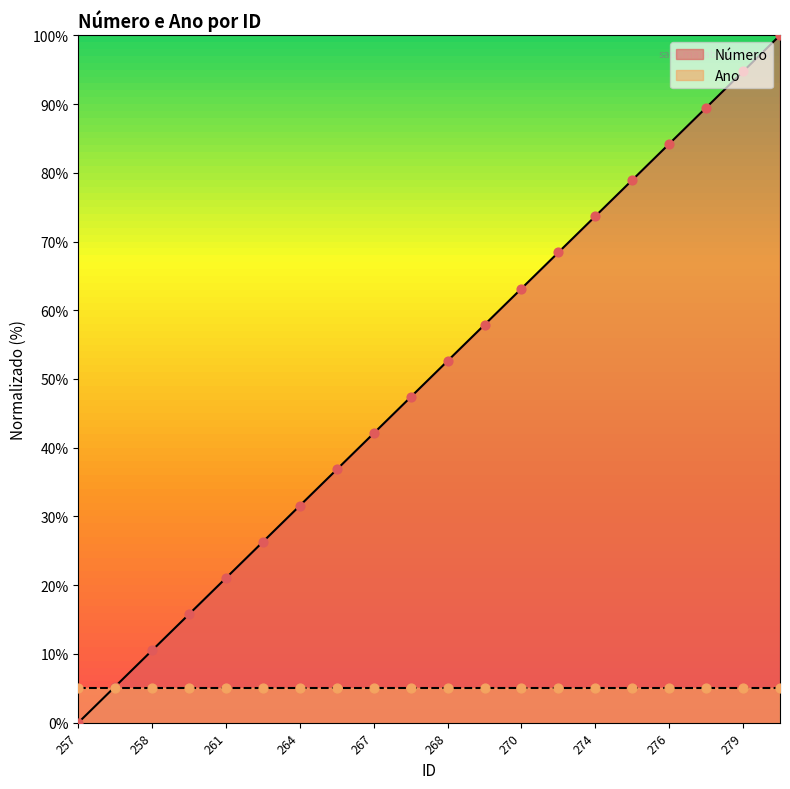

The Número series shows 52.6 at 268. True or false?

True